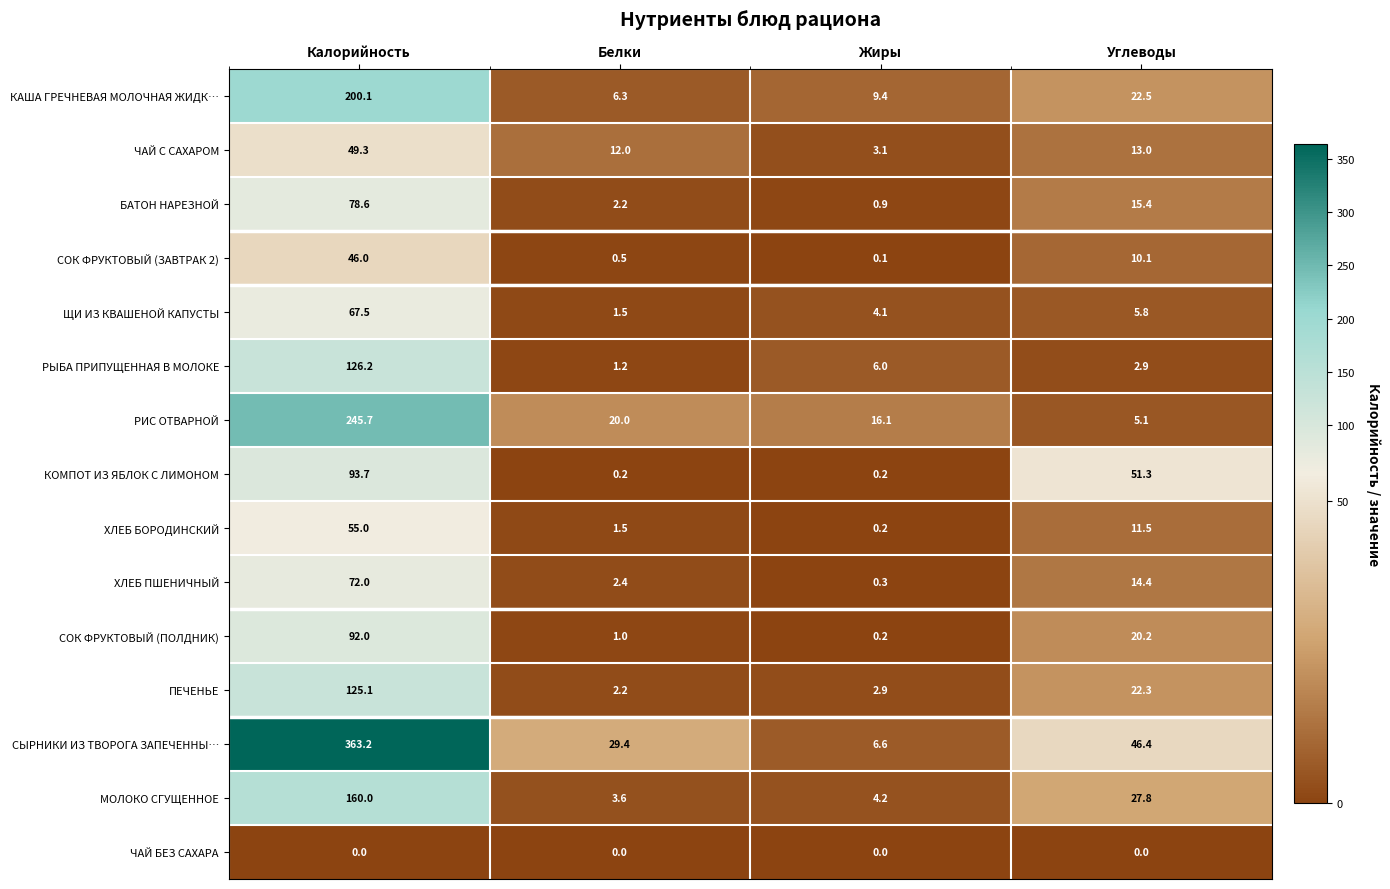

Where does the ХЛЕБ БОРОДИНСКИЙ series first go above 11?

Калорийность